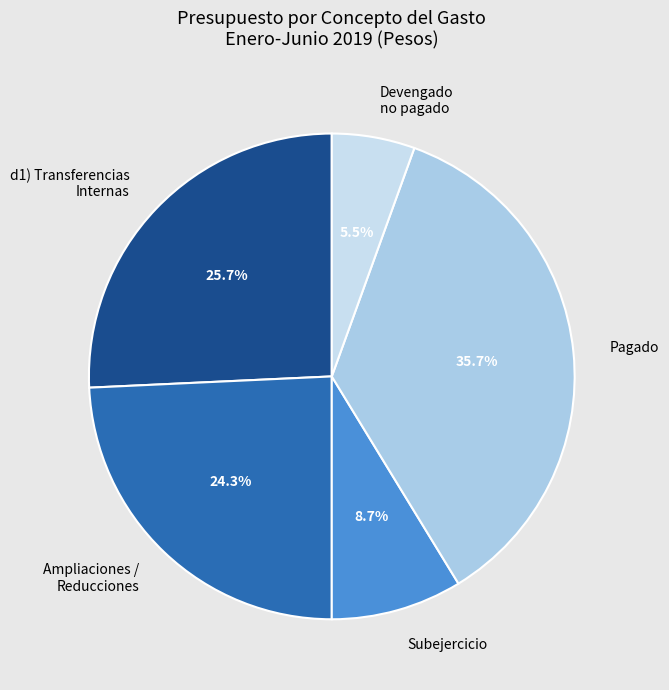

Is there any slice that represents more than half of the pie?

No